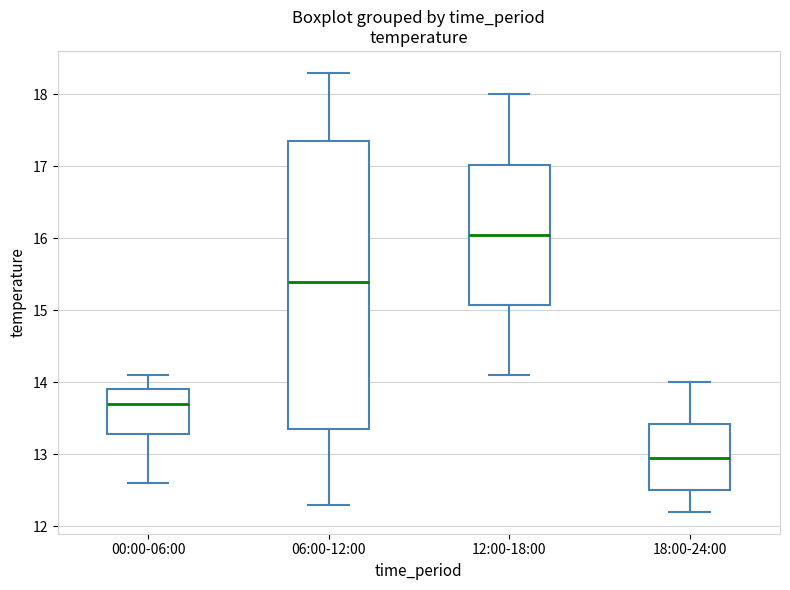

Which box's median line is the highest?

12:00-18:00